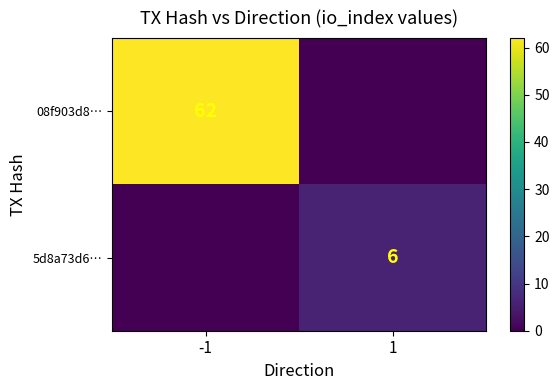

The value of 5d8a73d6… at 1 is 6. True or false?

True